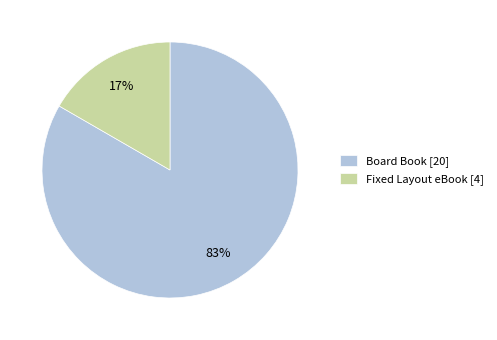

What is the majority slice?

Board Book